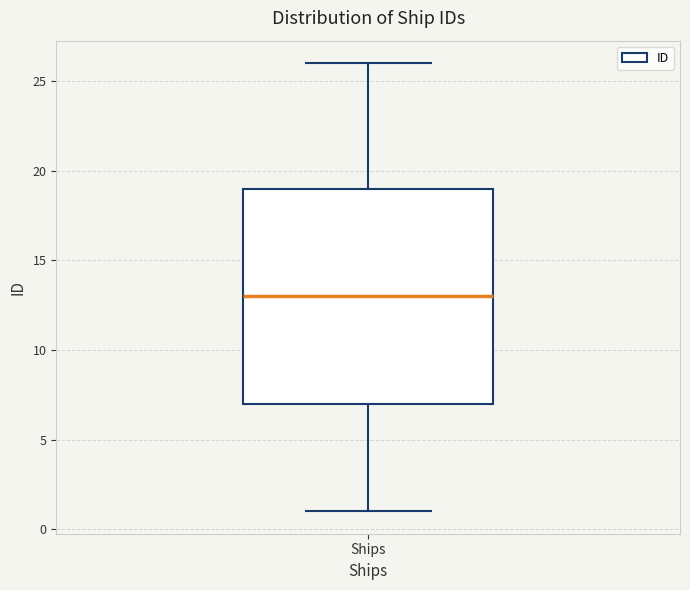

Where does the upper whisker of the box for Ships end on the y-axis? The values are not printed on the chart, so give them approximately, as read against the axis.

26